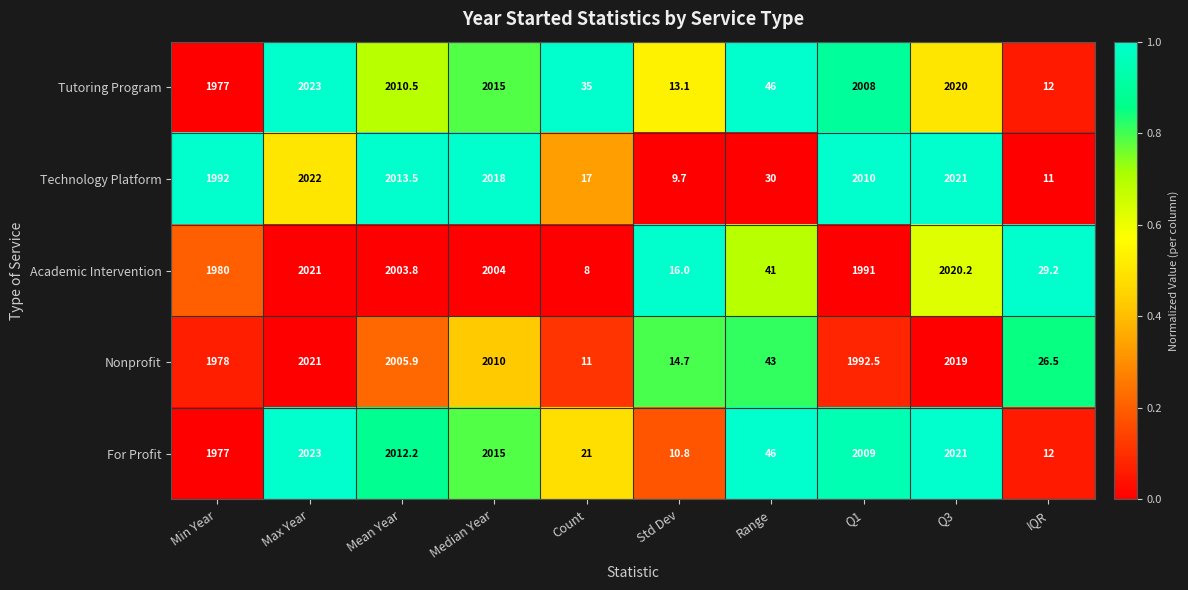

What is the total value across all series at Max Year?

10110.0